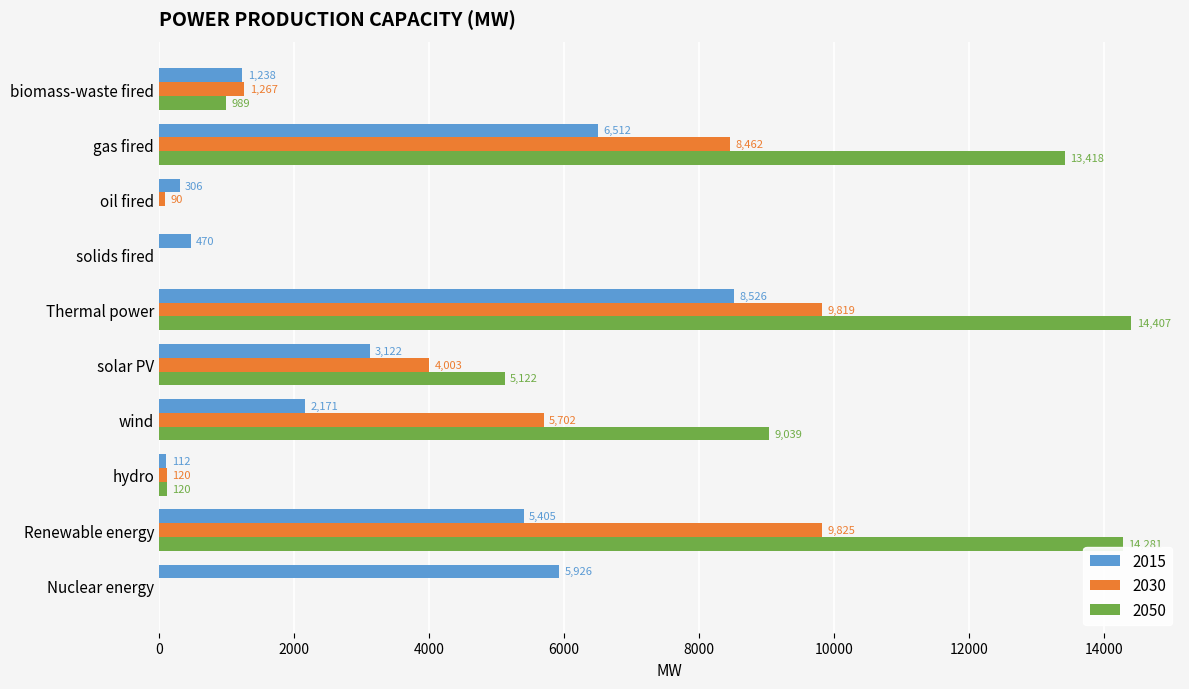

How many series are shown in this chart?

3